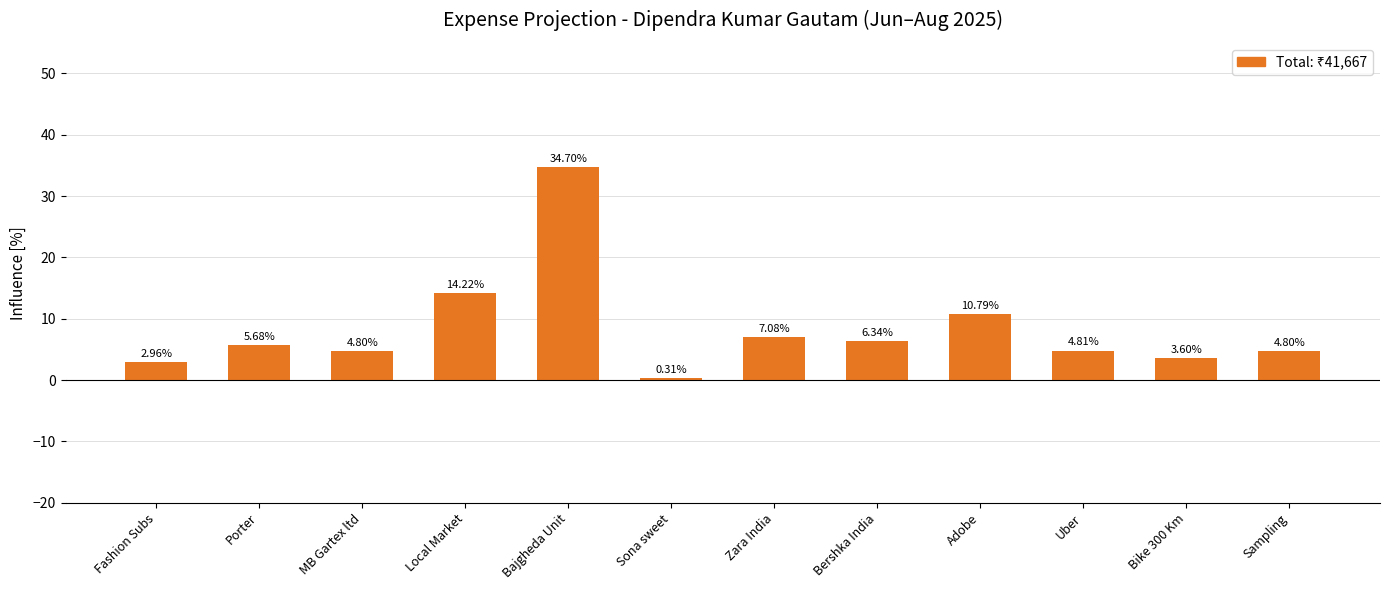

Which category has the highest value across all series?

Bajgheda Unit